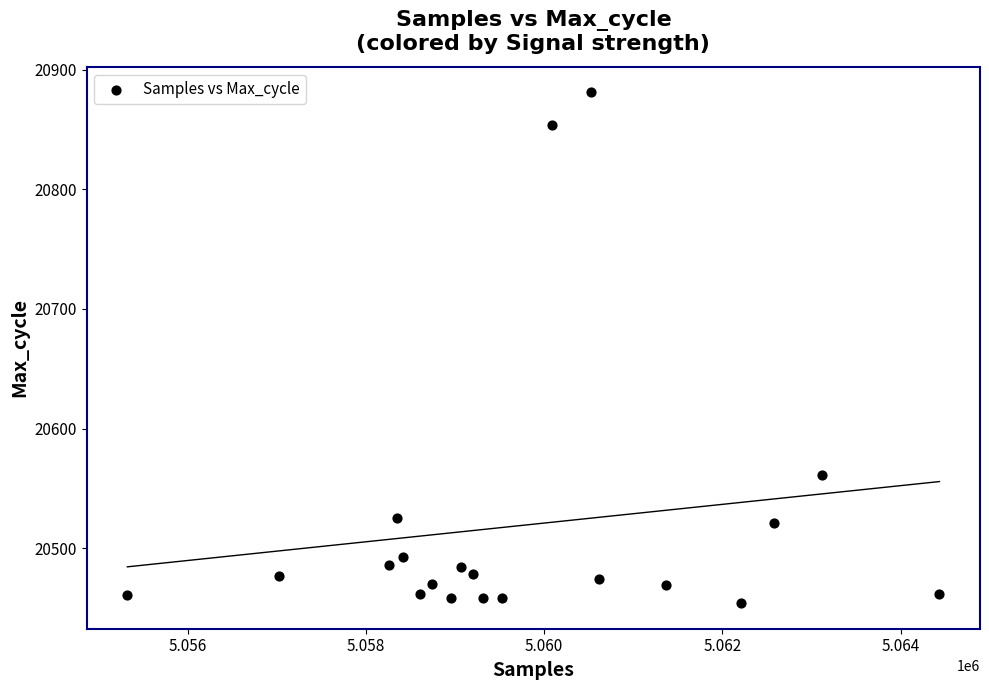

What Y value in the scatter plot is closest to 20667?

20561